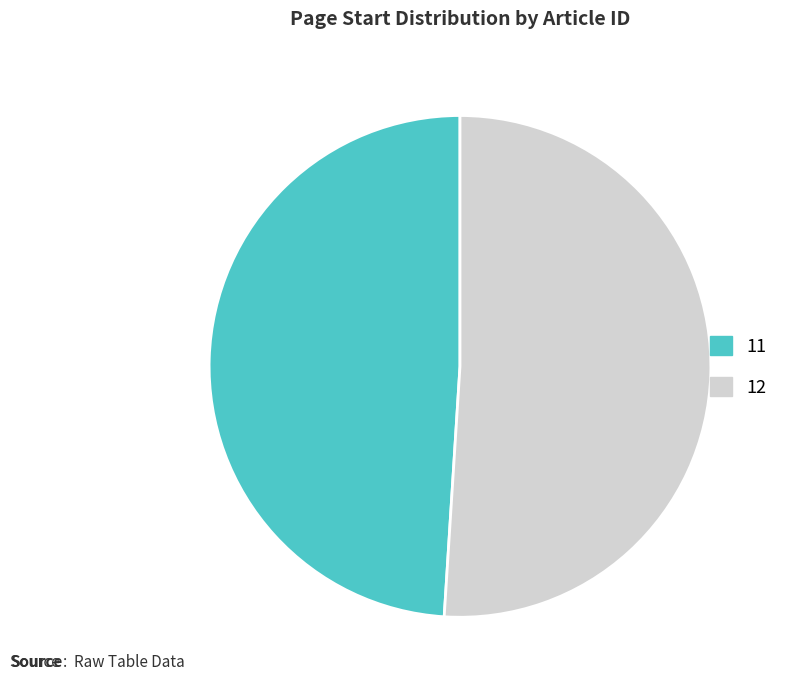

Is there a majority slice in this chart?

Yes